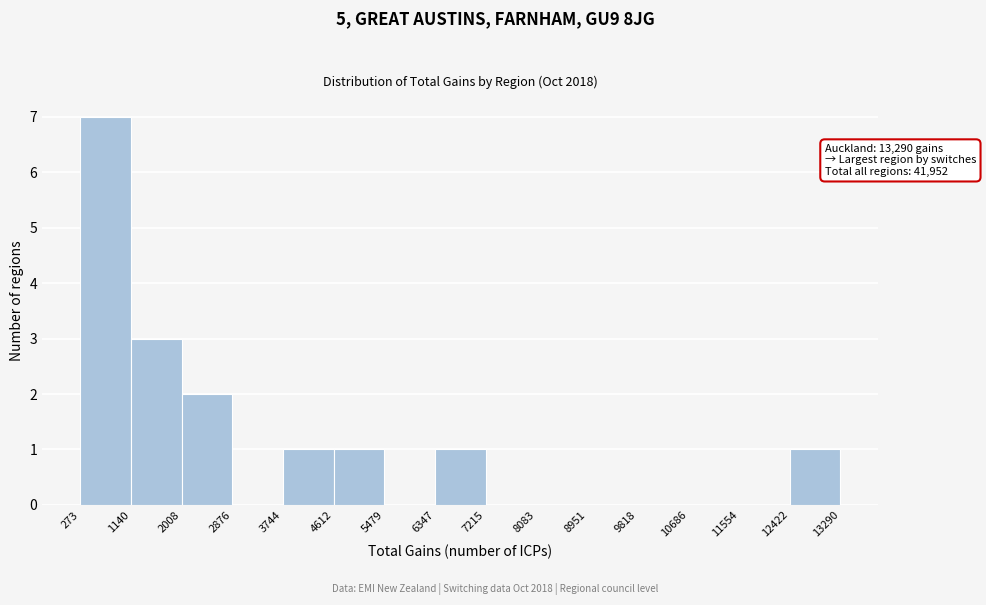

Which range on the x-axis has the tallest bar?

273 to 1140